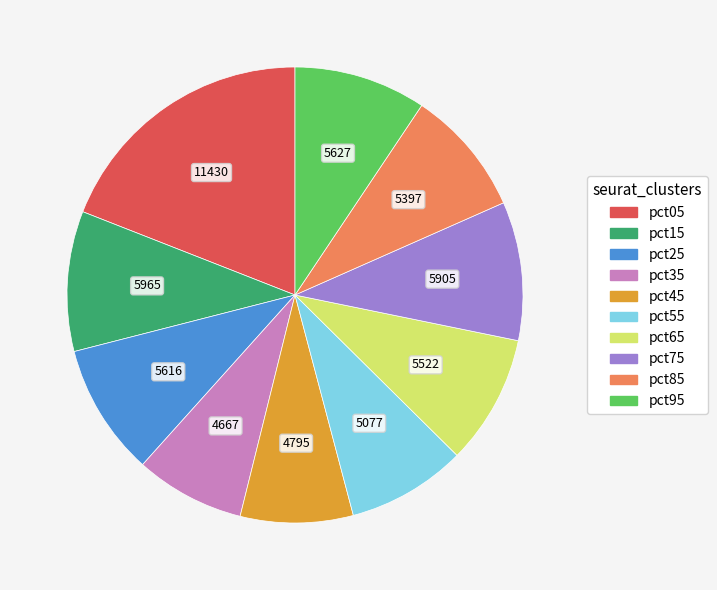

True or false: pct45 accounts for 8% of the total.

True